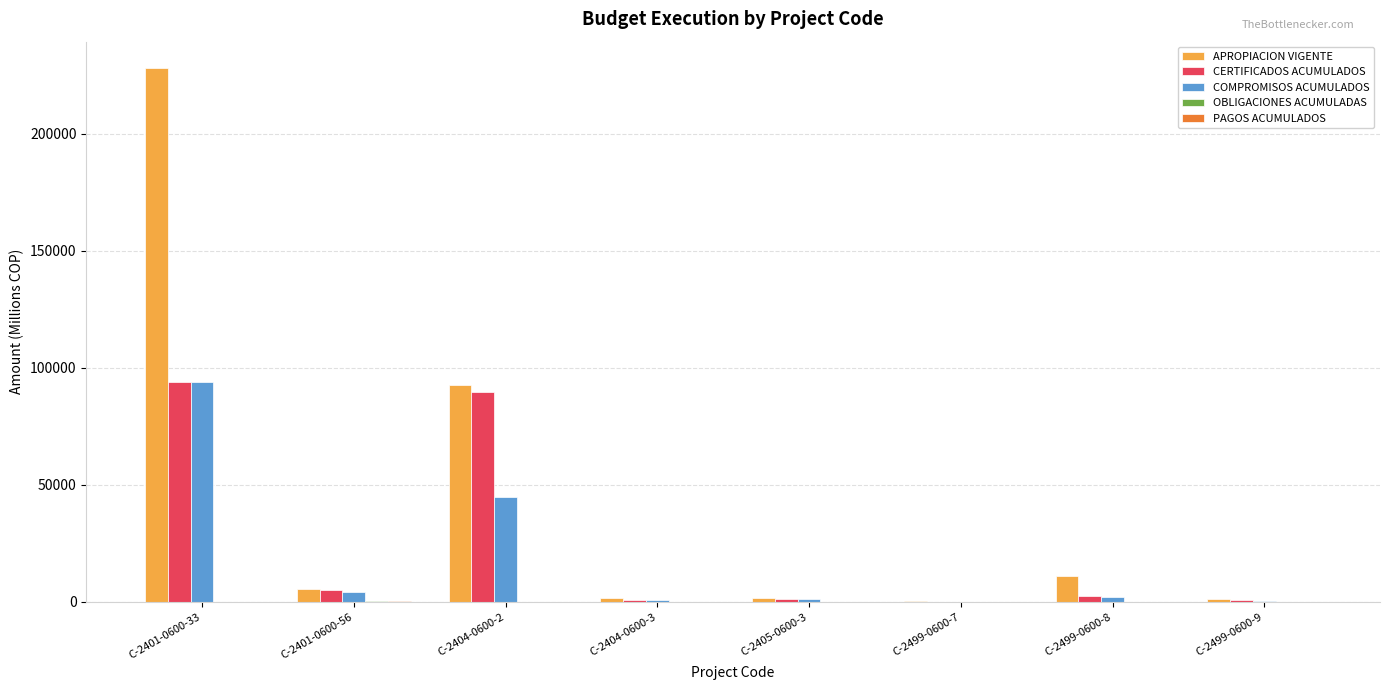

What is the sum of all APROPIACION VIGENTE values?

341612.1